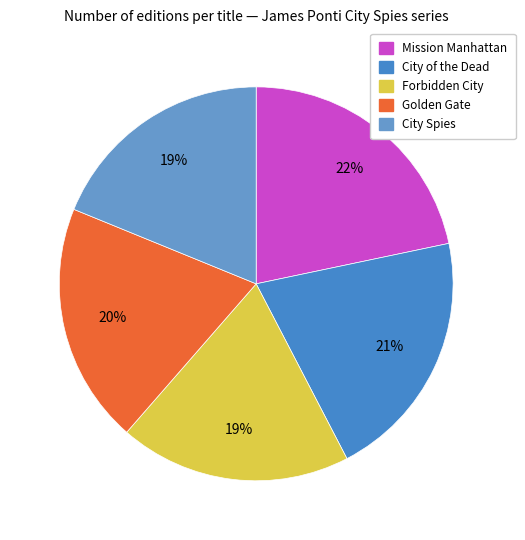

Count the number of slices in the pie.

5